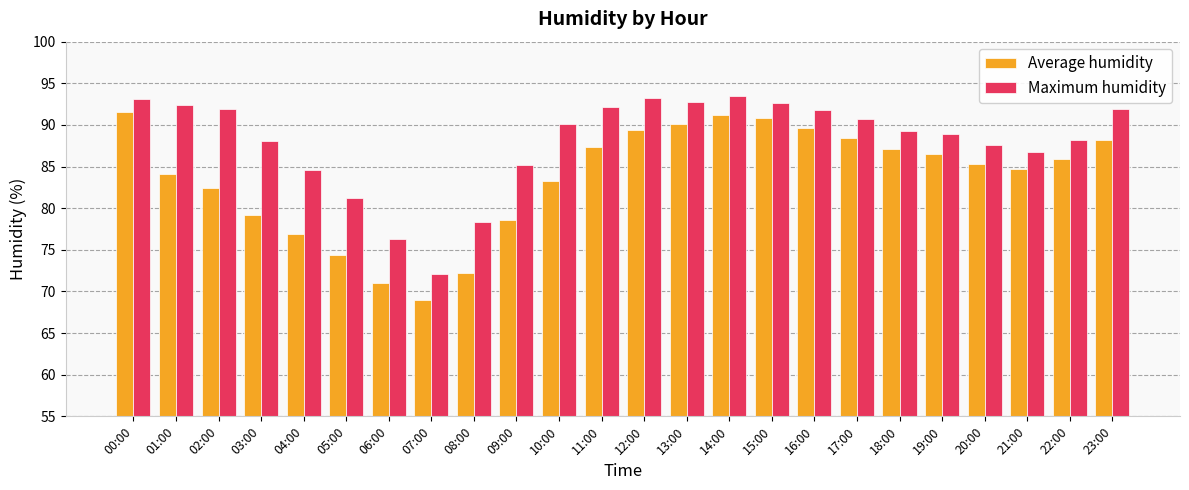

What is the sum of the Average humidity values at 14:00 and 05:00?

165.6